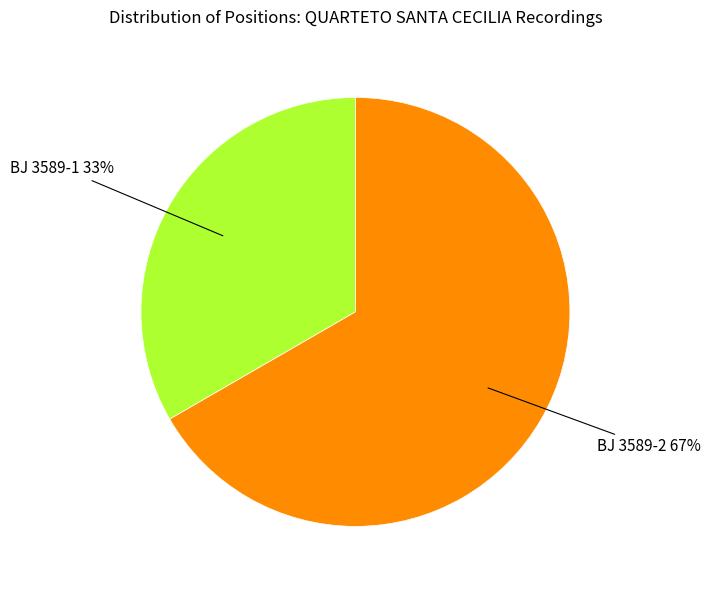

Which category has the biggest portion of the pie?

BJ 3589-2